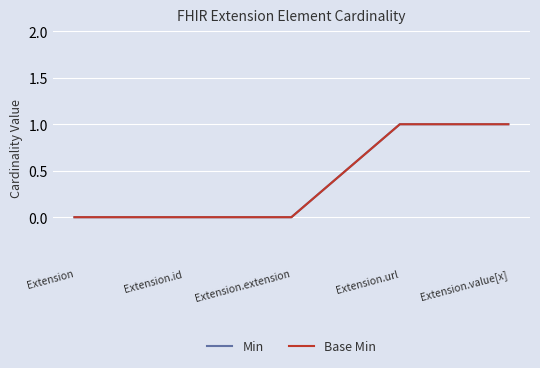

What position from the right is Extension?

5